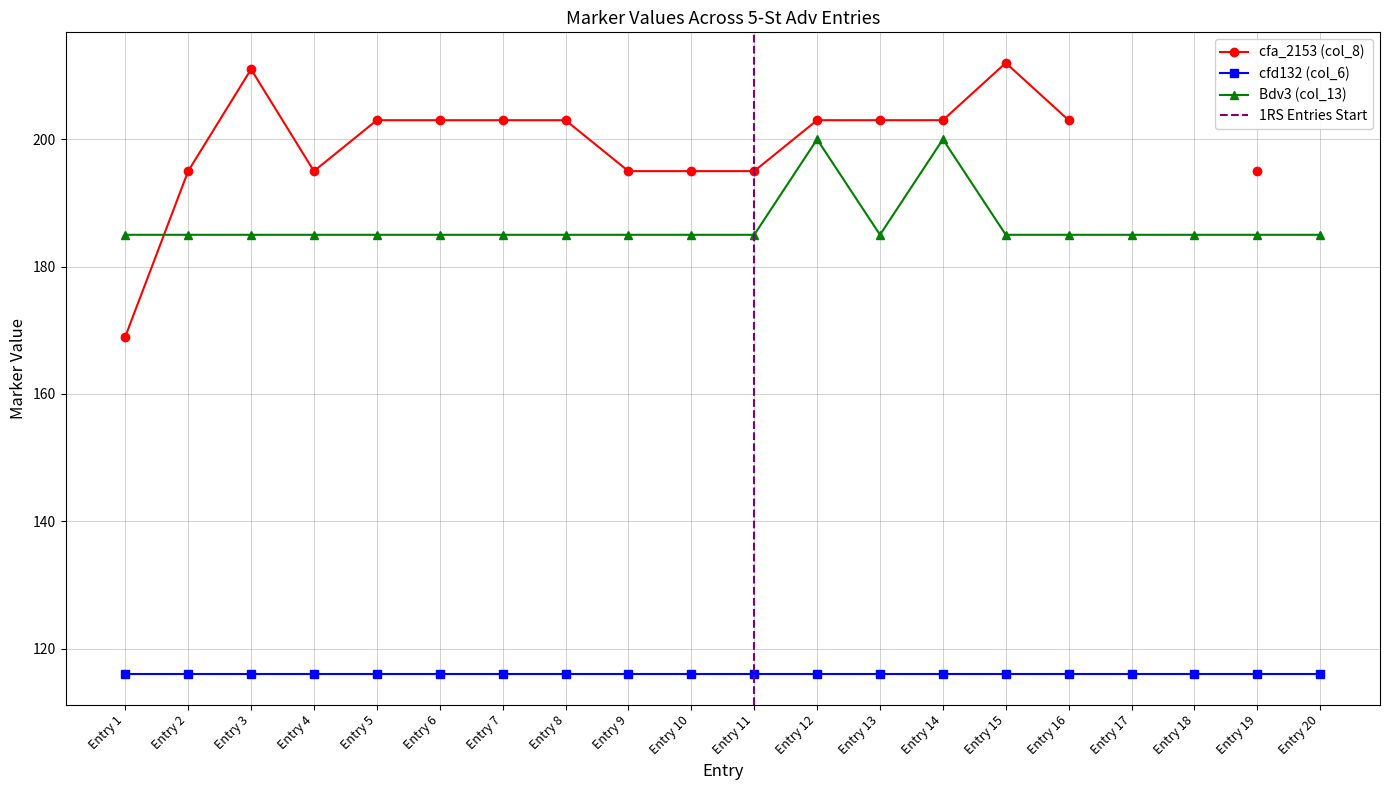

What is the lowest value of the cfd132 (col_6) series?

116